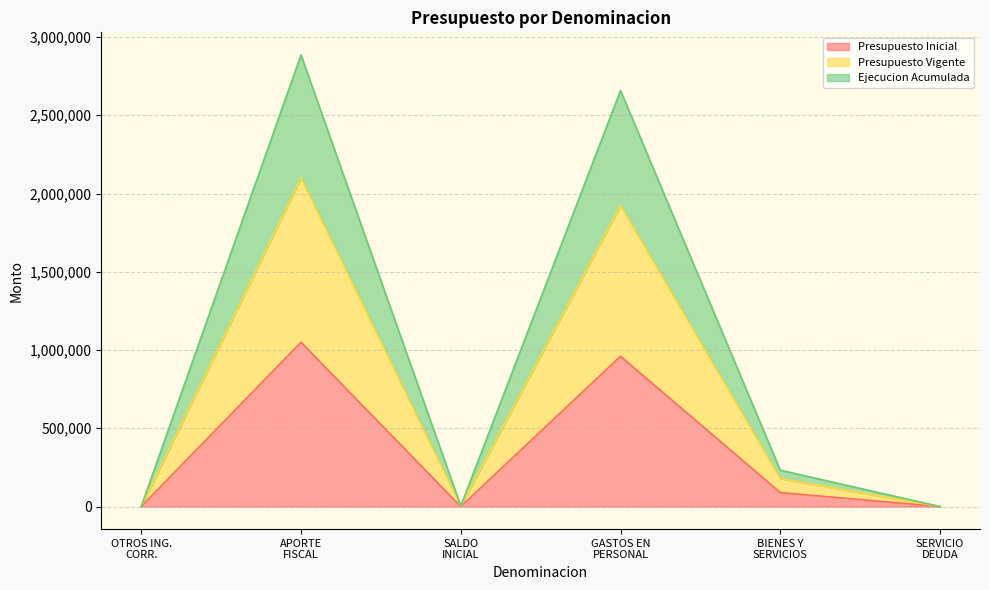

What is the difference between the maximum and second lowest values in the Presupuesto Inicial series?

1049745